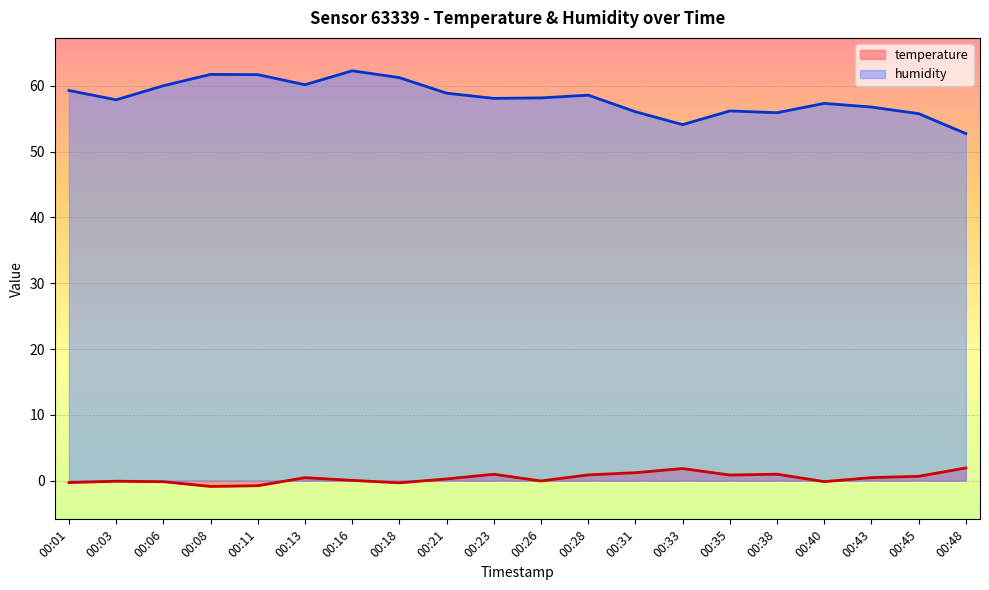

At which category does humidity reach its first local peak?

00:08